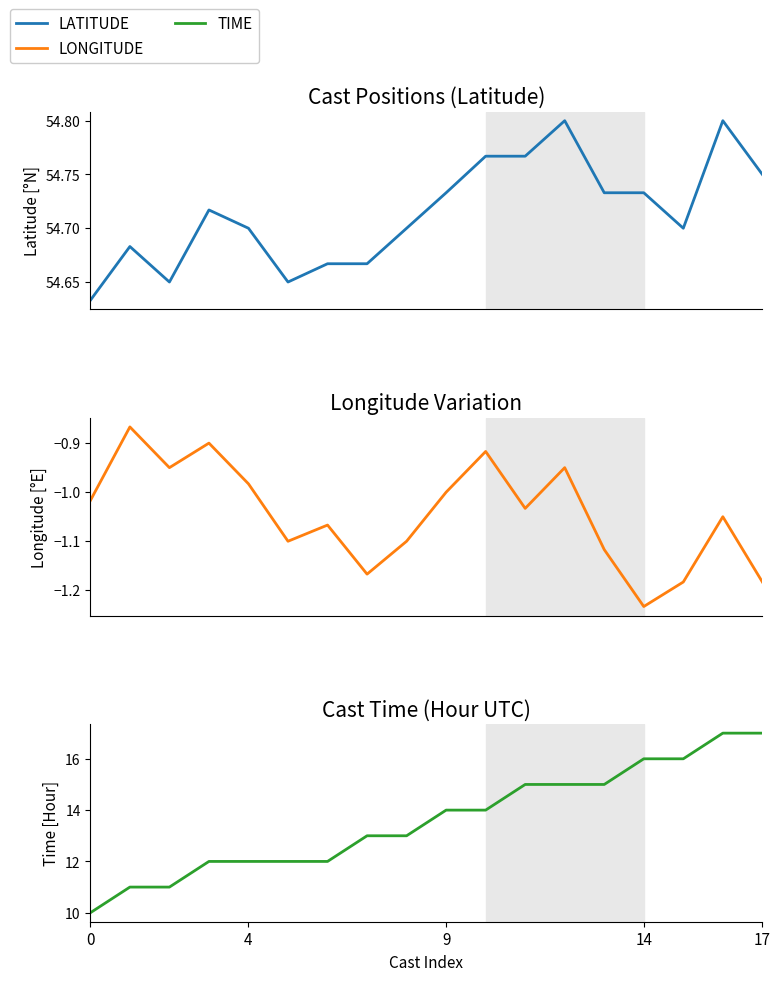

How many lines are shown in the chart?

3